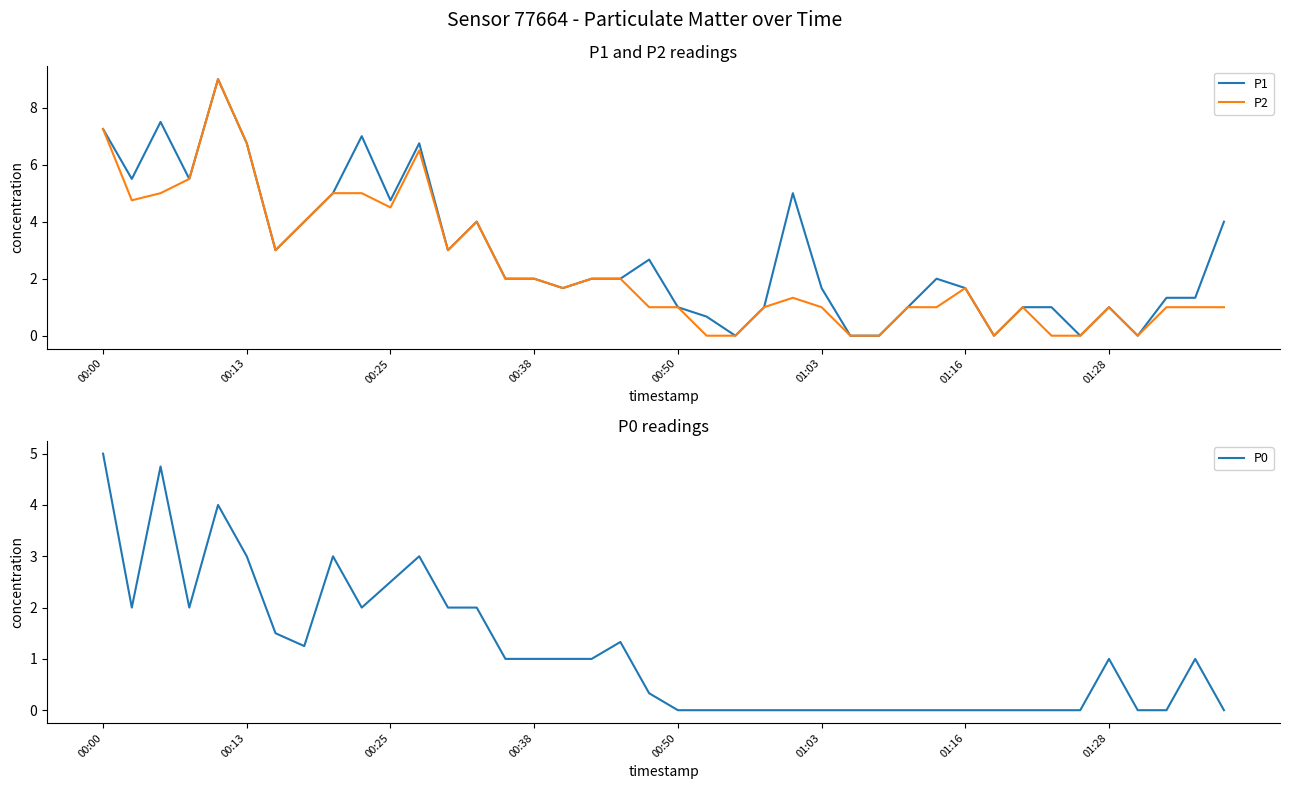

At 28, list the series in order from largest to smallest.

P1, P2, P0